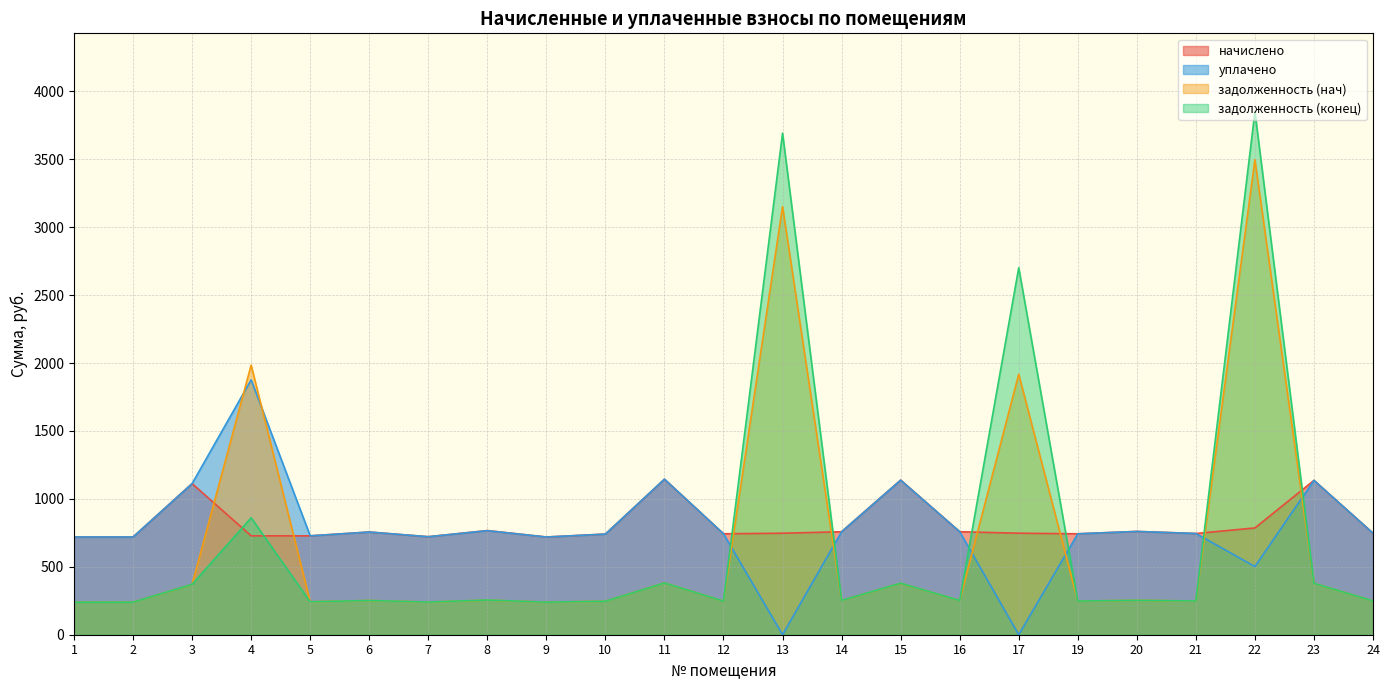

True or false: уплачено has a value of 501.8 at 22.

True